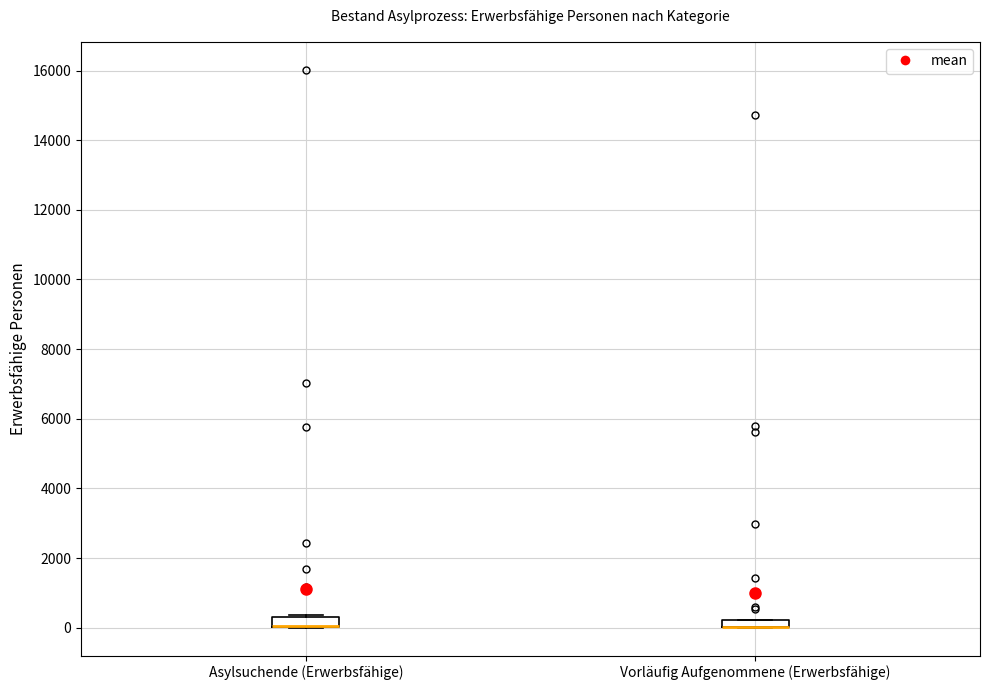

Where is the lower edge of the box for Asylsuchende (Erwerbsfähige) on the y-axis? The values are not printed on the chart, so give them approximately, as read against the axis.

0